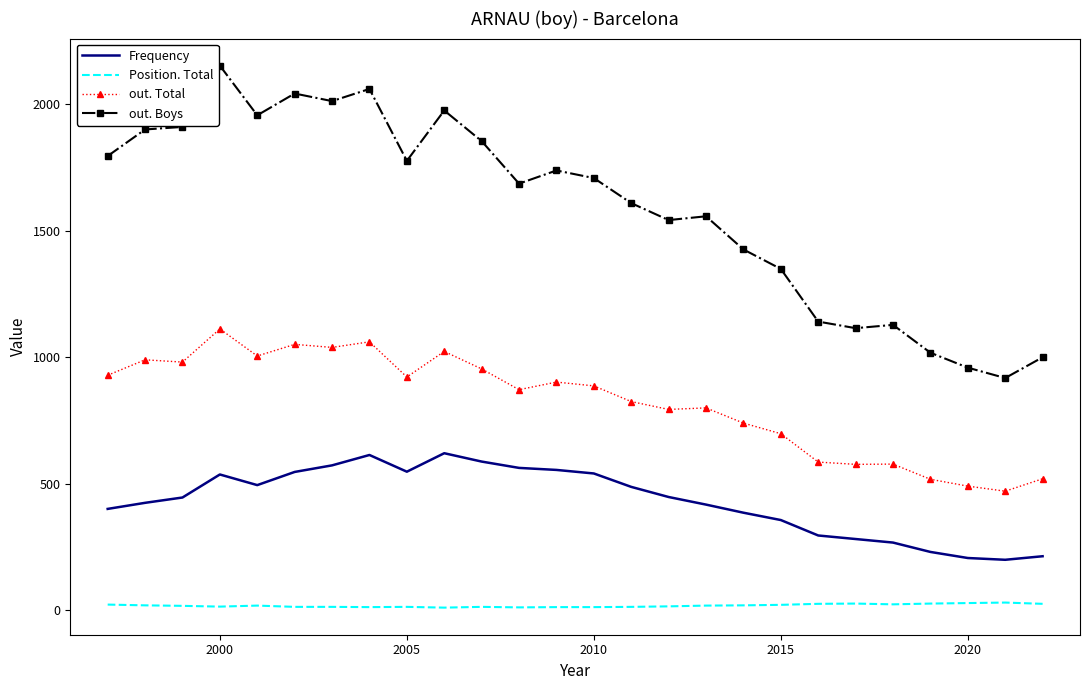

Which series has the widest spread of values?

out. Boys